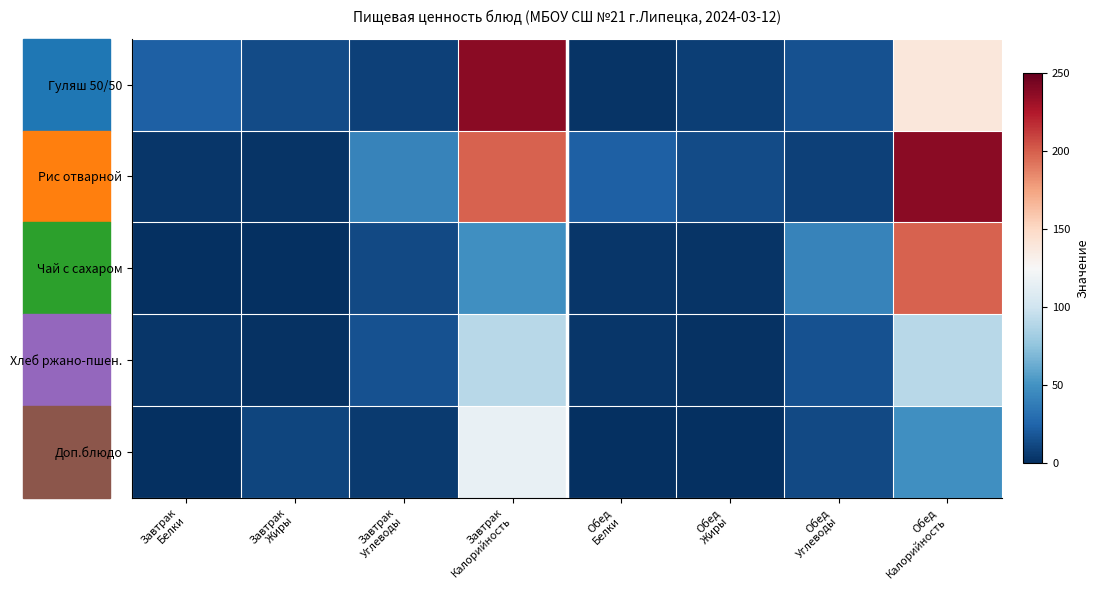

How many distinct data groups are displayed?

5